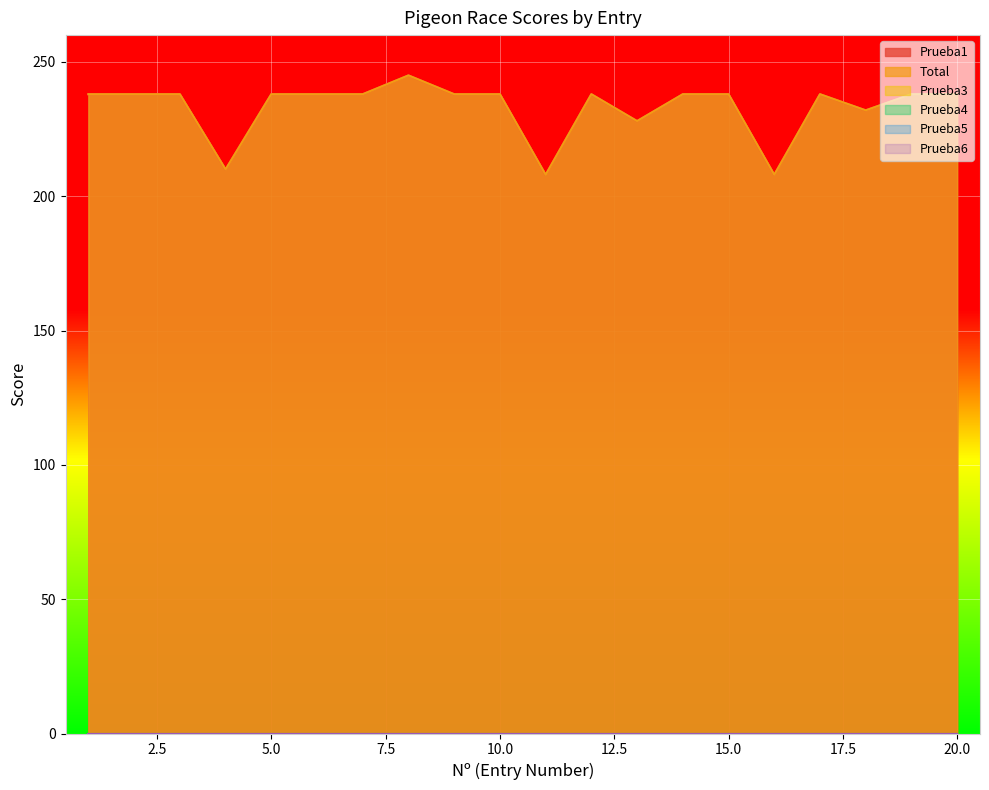

At which category is the sum across all series the highest?

8